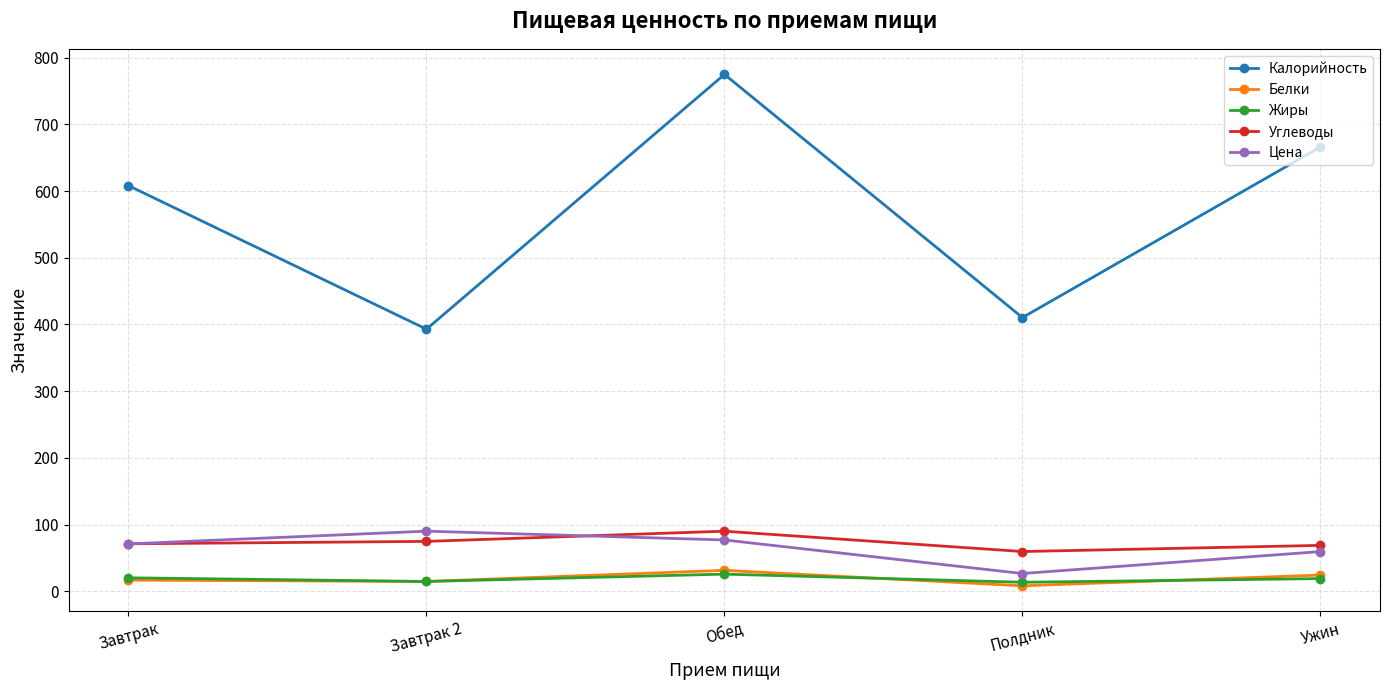

What is the value of the Жиры point at the 3rd from the left?

25.6